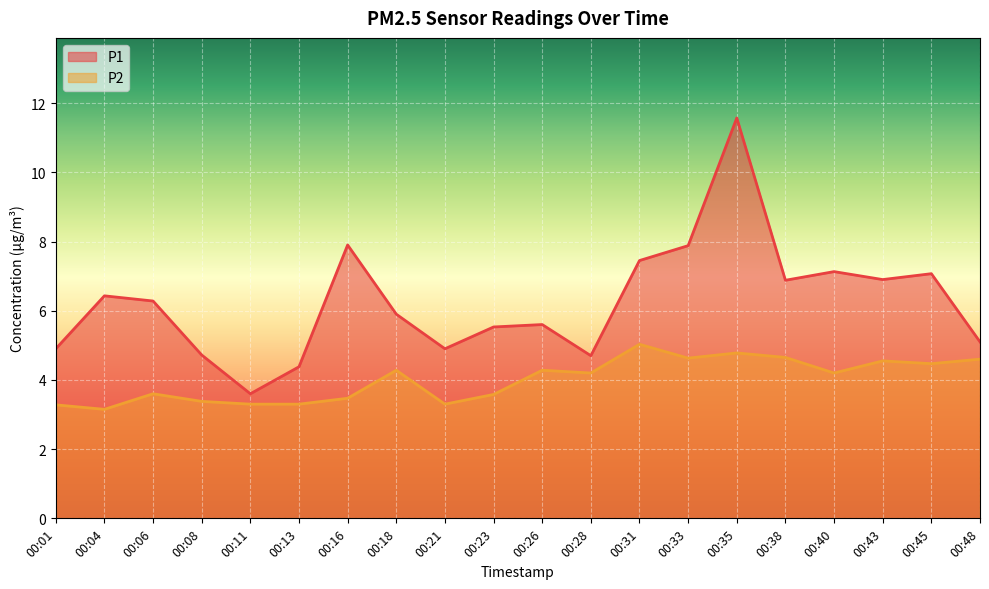

True or false: P1 and P2 cross at least once.

False